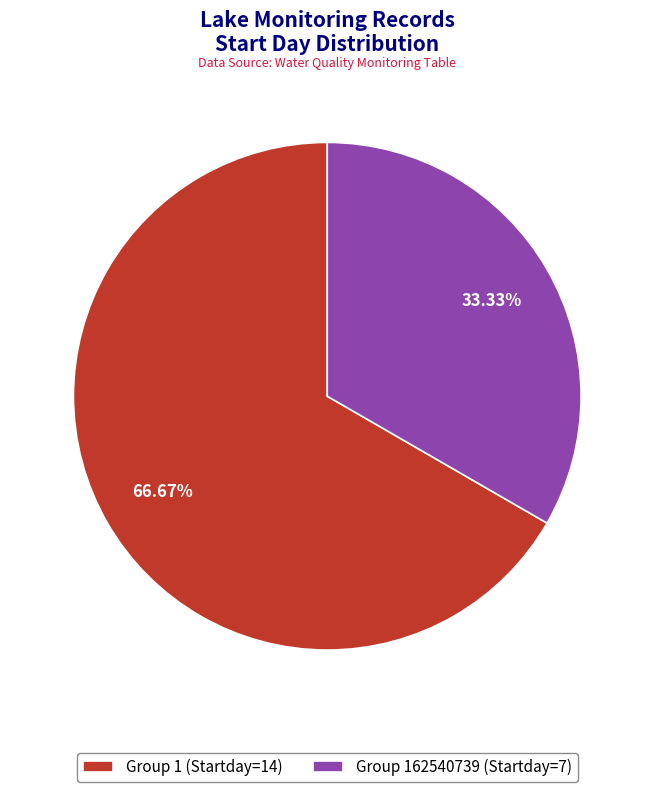

How many segments does this pie chart have?

2